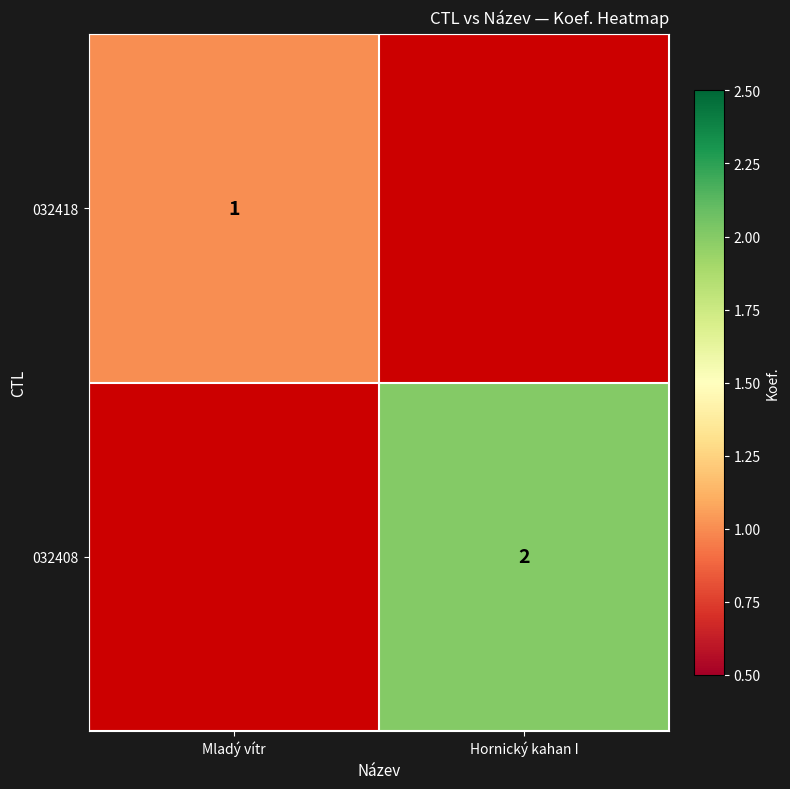

Is it true that 032408 equals 2 at Hornický kahan I?

True